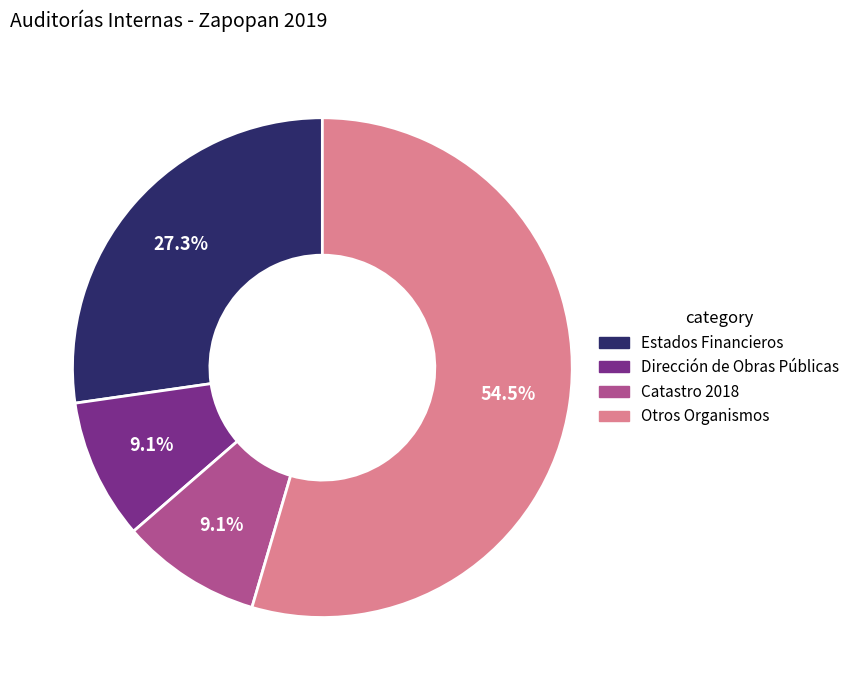

Which slice is the largest?

Otros Organismos